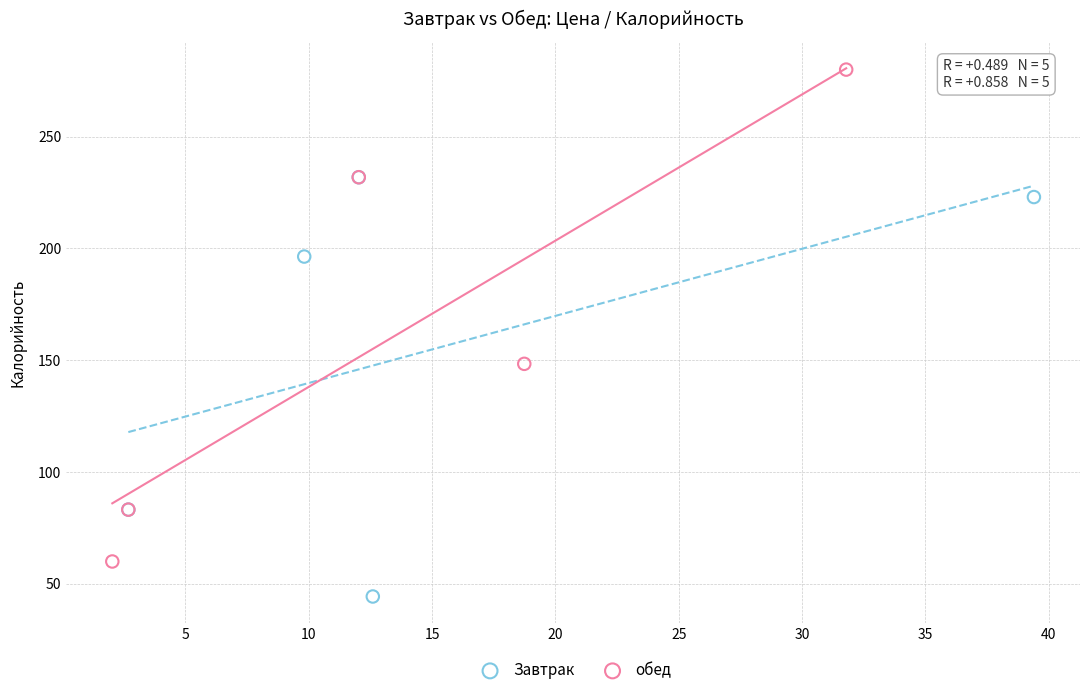

Which series contains the lowest Y value?

Завтрак